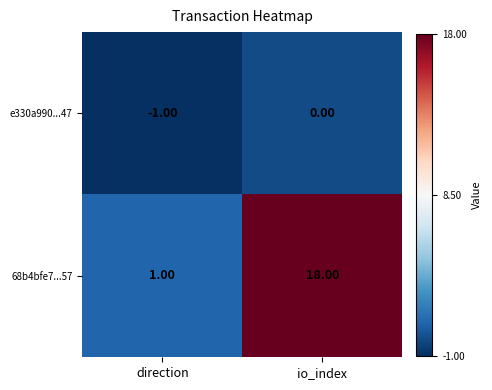

Which series changed the most between direction and io_index?

68b4bfe7...57